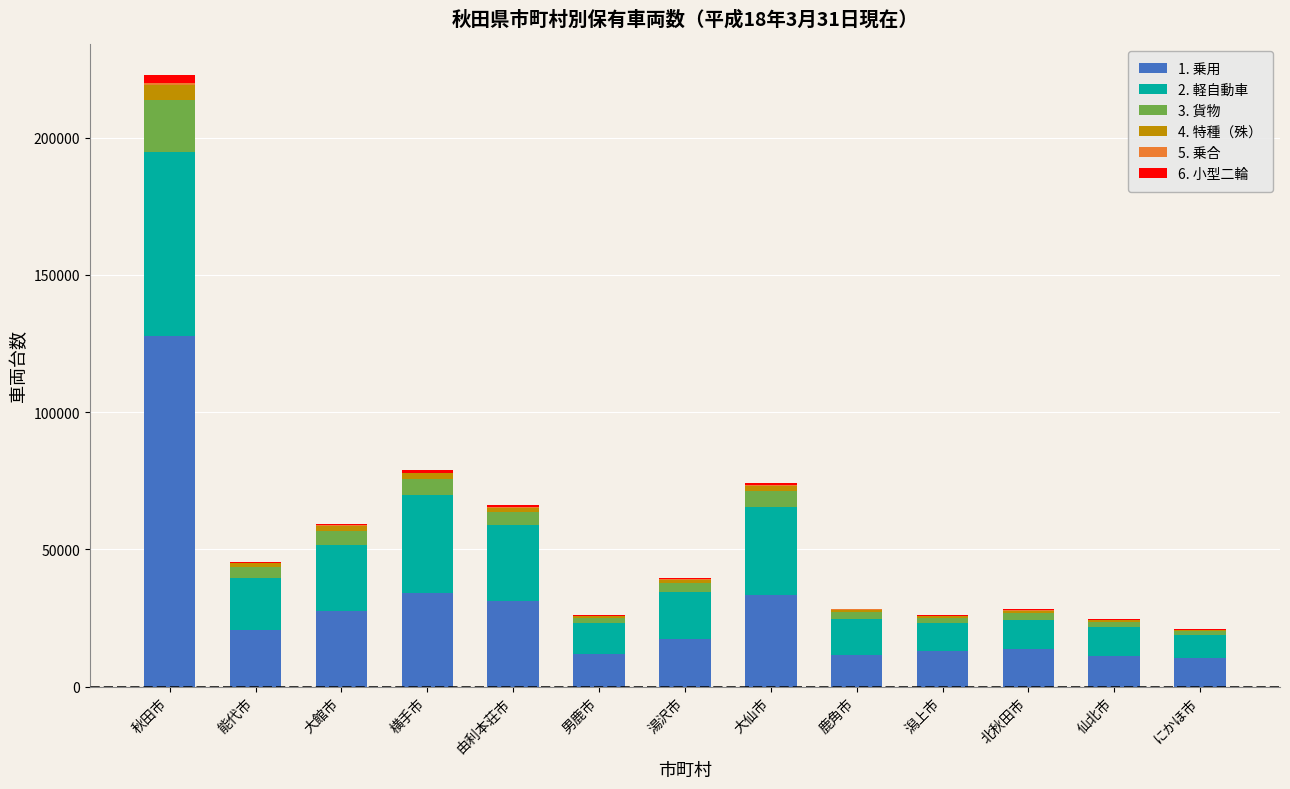

What is the total value across all series at 能代市?

45598